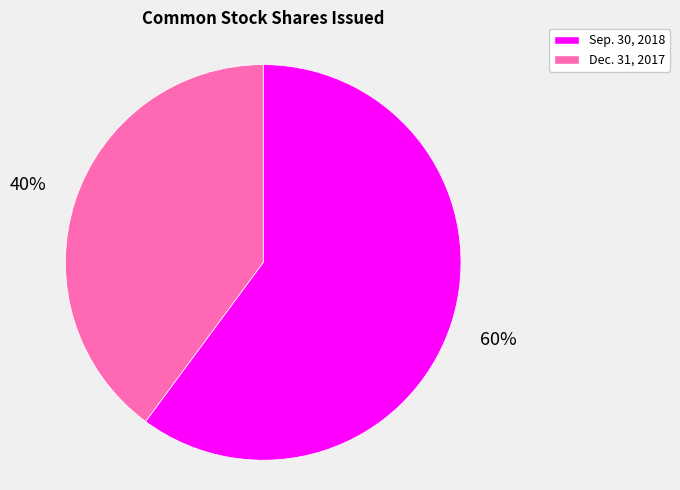

To the nearest percent, what portion does Sep. 30, 2018 represent?

60%